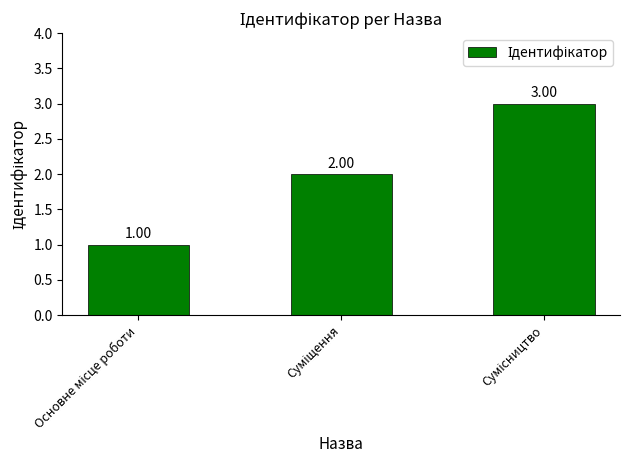

Are the bars horizontal?

No